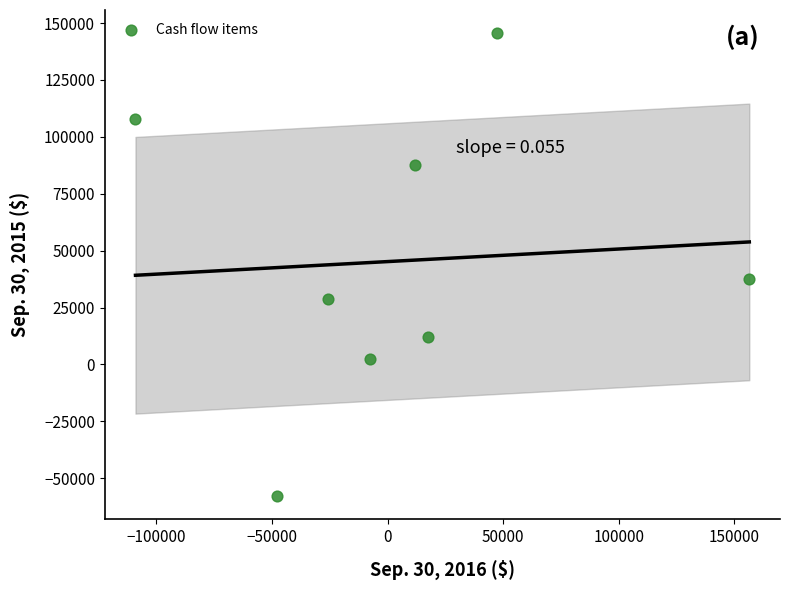

What is the average X value?

5374